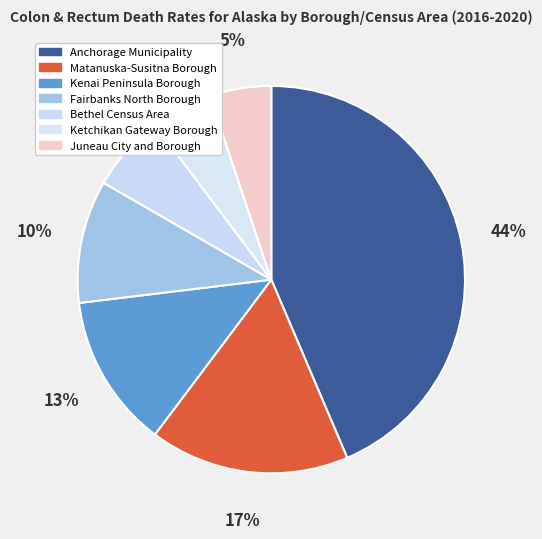

To the nearest percent, what is the average slice percentage?

14%